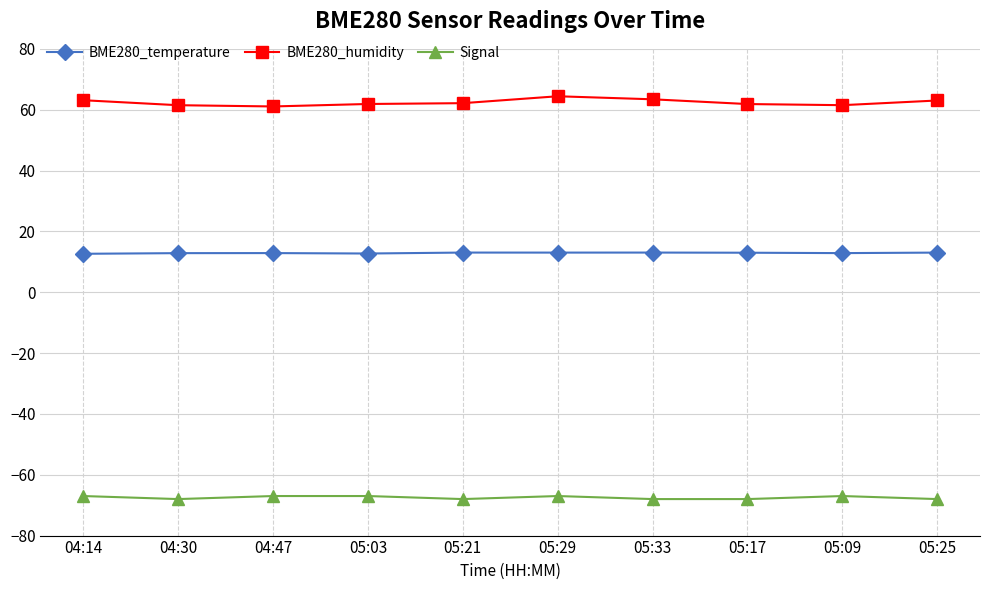

Rank the series by their average value, from lowest to highest.

Signal, BME280_temperature, BME280_humidity